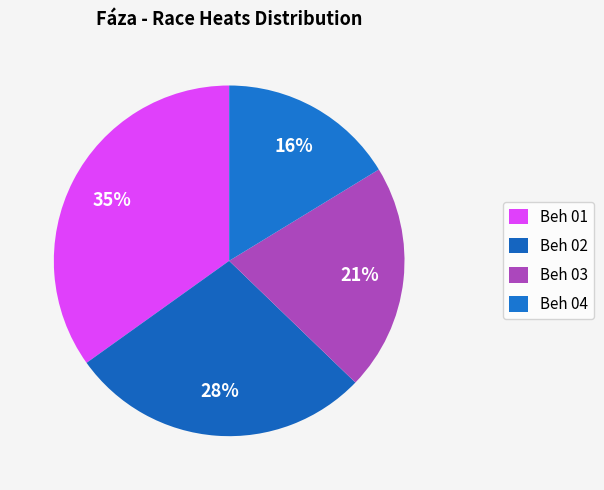

Rank the categories by value from lowest to highest.

Beh 04, Beh 03, Beh 02, Beh 01